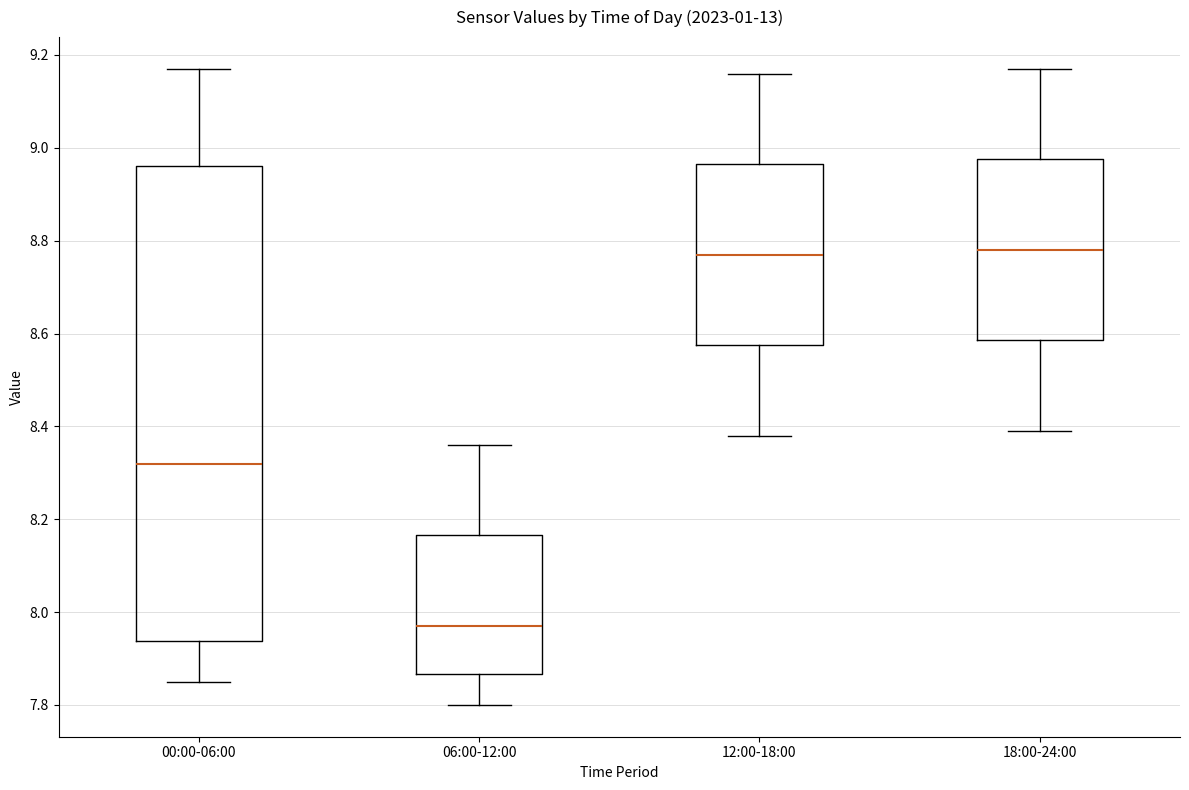

Reading left to right, transcribe this box plot: for each box, give where its median line is, the range the box spans, and where its two whiskers end, as read against the y-axis. The values are not printed on the chart, so give them approximately, as read against the axis.

00:00-06:00: median 8.32, box 7.94 to 8.96, whiskers 7.86 to 9.18
06:00-12:00: median 7.98, box 7.86 to 8.16, whiskers 7.80 to 8.36
12:00-18:00: median 8.78, box 8.58 to 8.96, whiskers 8.38 to 9.16
18:00-24:00: median 8.78, box 8.58 to 8.98, whiskers 8.40 to 9.18